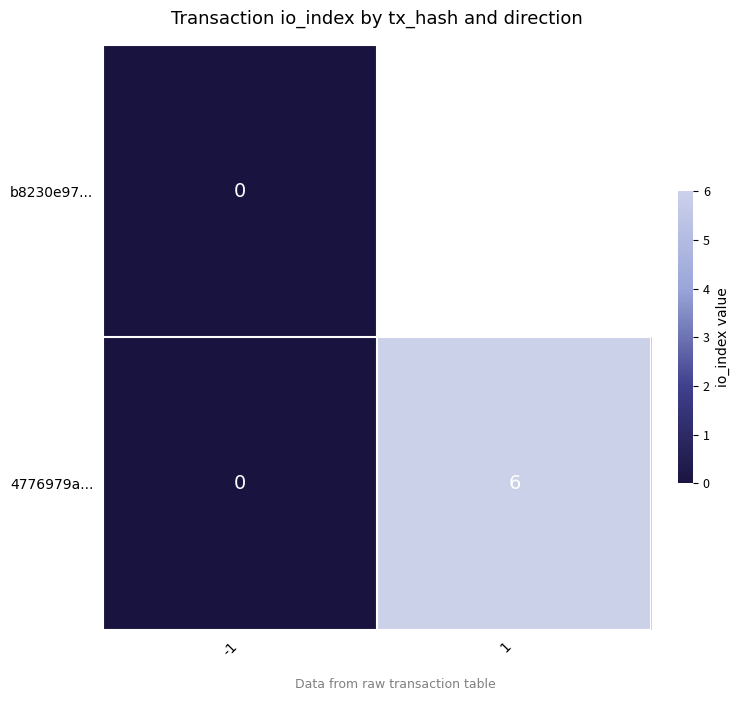

What is the average value of the 4776979a... series?

3